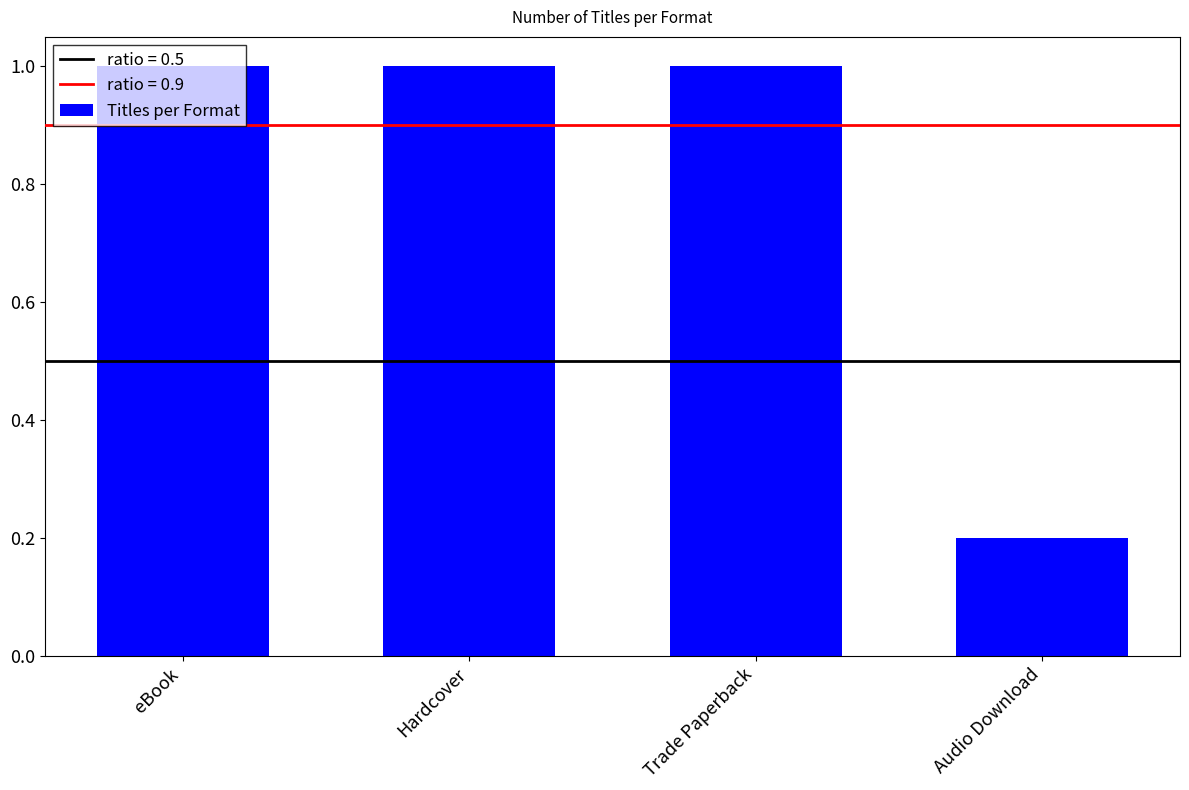

Is it true that the value at eBook is 0.4?

False